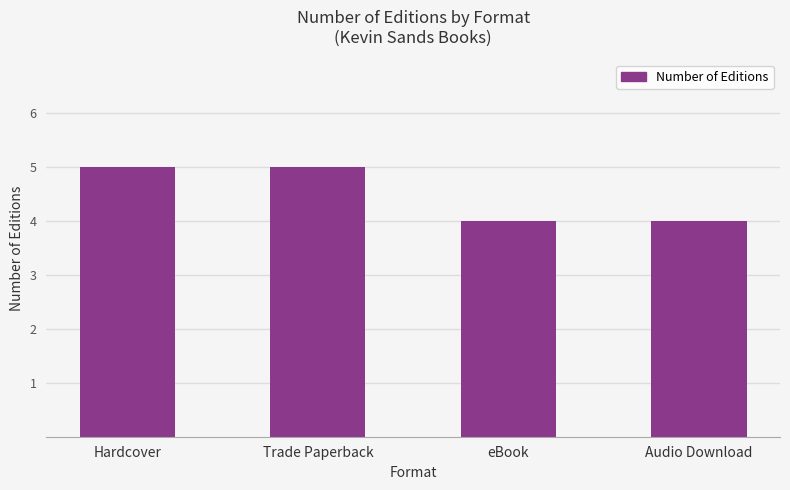

True or false: the data shows 2 at Audio Download.

False